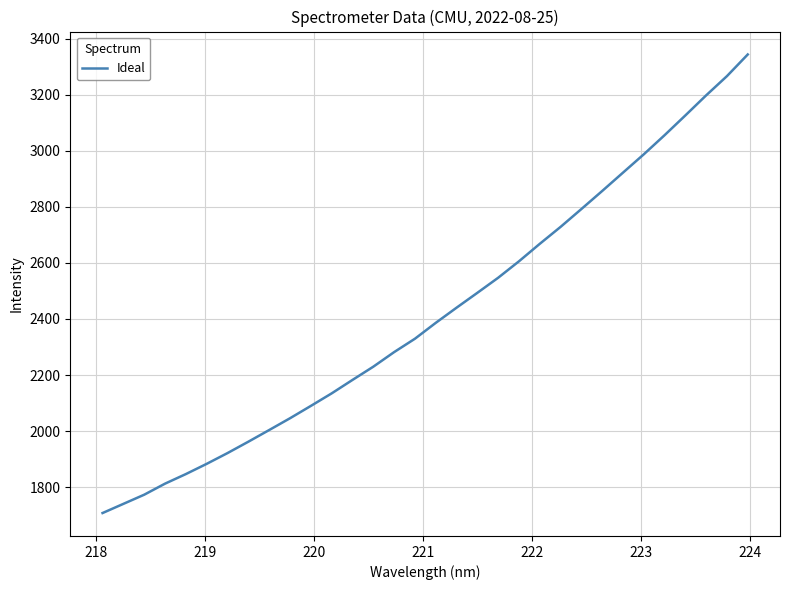

What is the maximum value shown in the chart?

3343.5